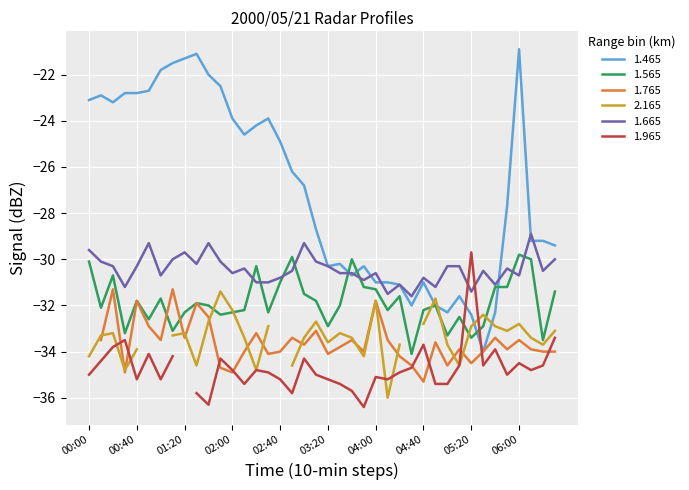

What is the highest value of the 1.465 series?

-20.9